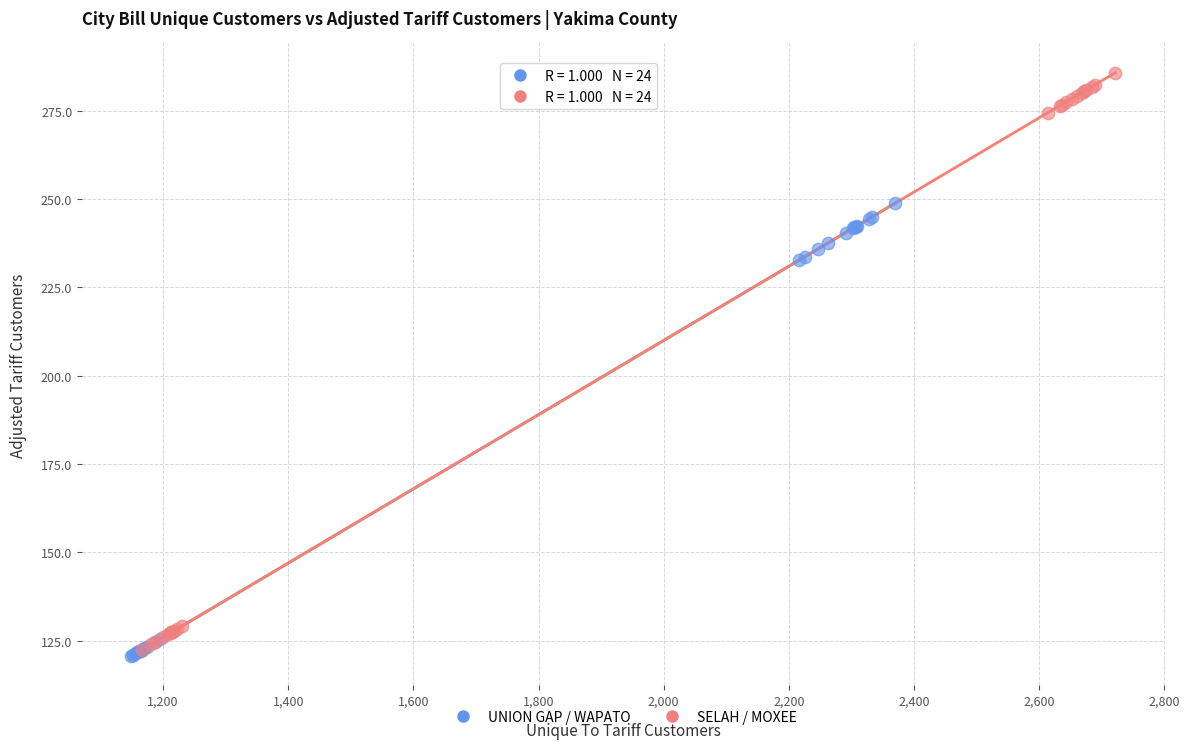

Which series has the widest spread of Y values?

SELAH / MOXEE